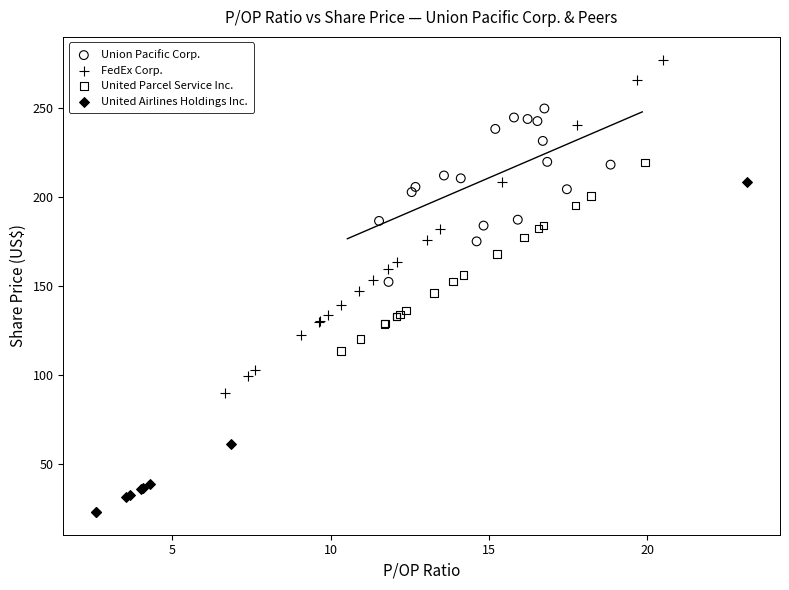

Which series contains the highest Y value?

FedEx Corp.